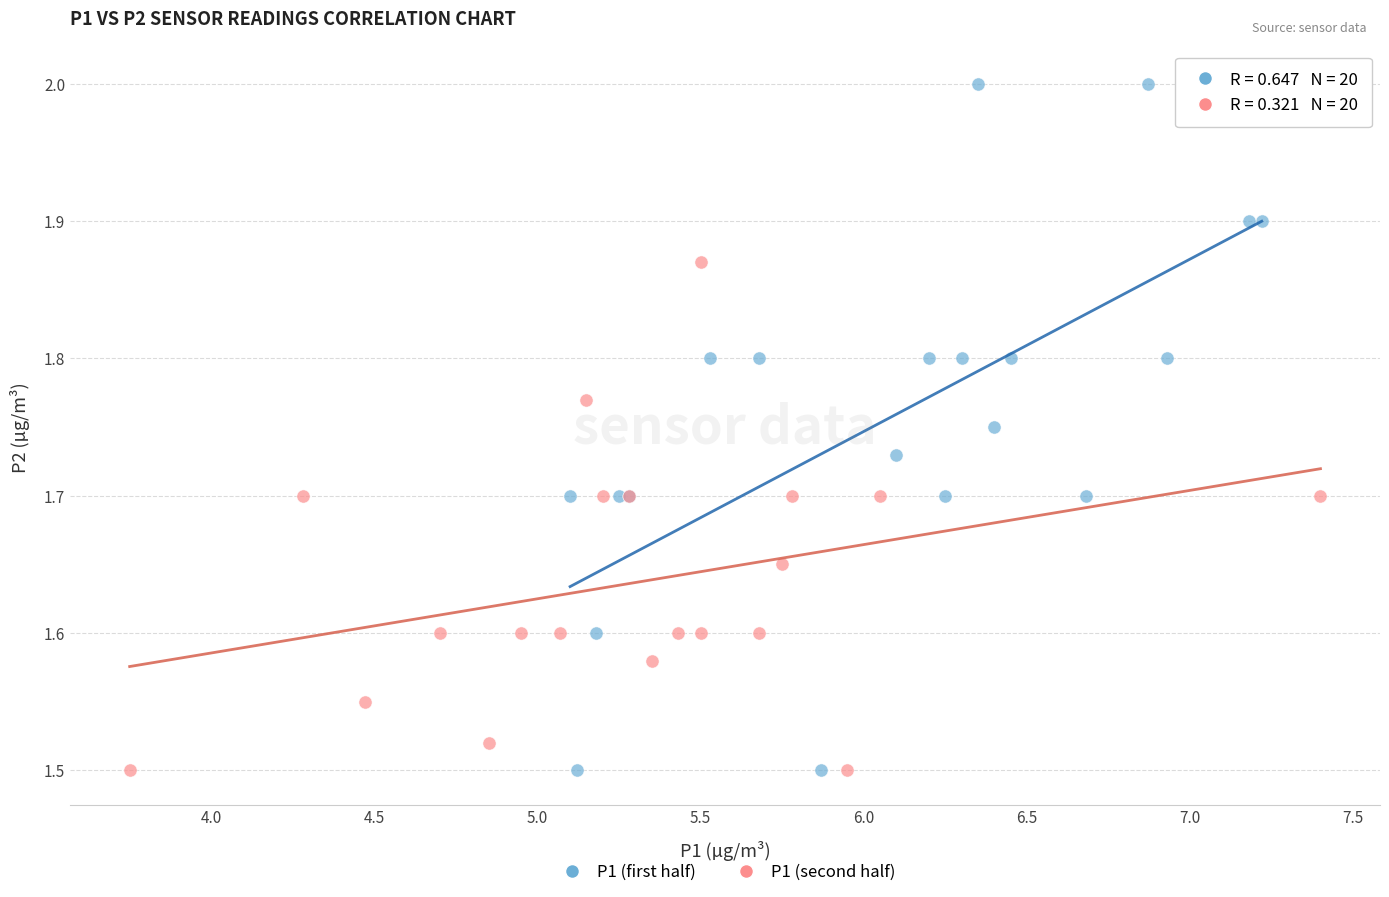

Which series has the largest Y range (max minus min)?

P1 (first half)